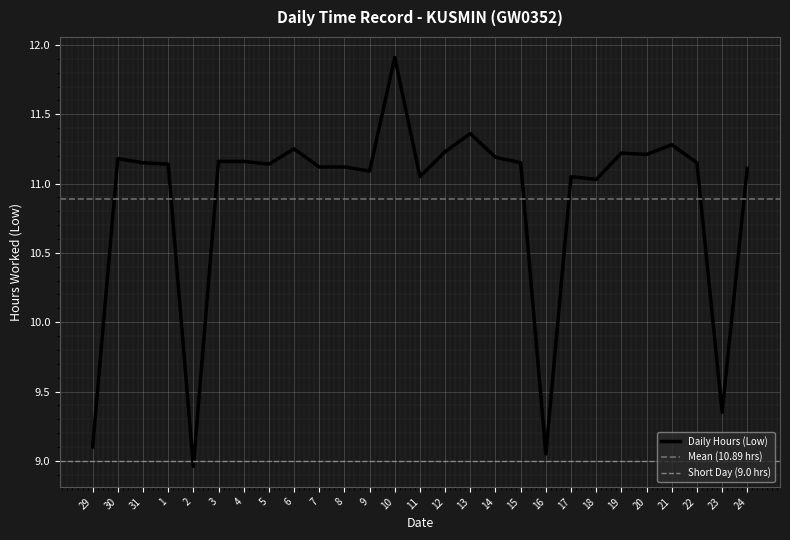

How many points are higher than both their immediate neighbors (excluding endpoints)?

7